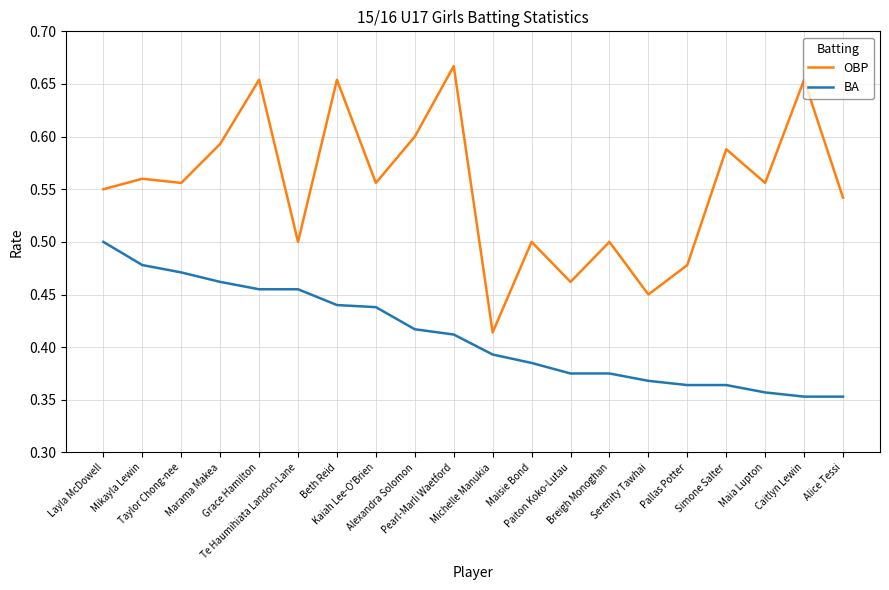

True or false: OBP and BA intersect in this chart.

False